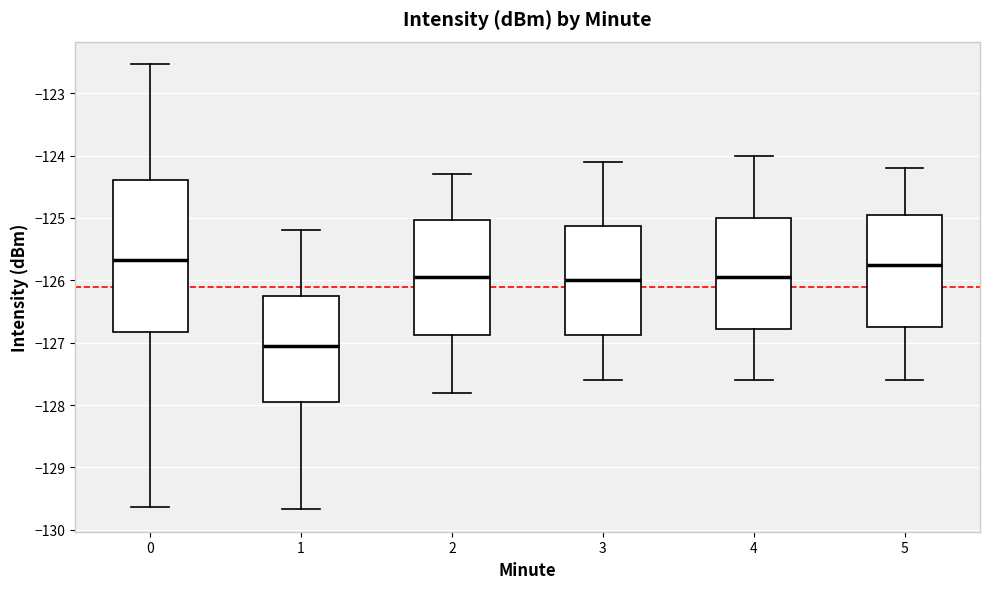

Where is the upper edge of the box at x = 2 on the y-axis? The values are not printed on the chart, so give them approximately, as read against the axis.

-125.0